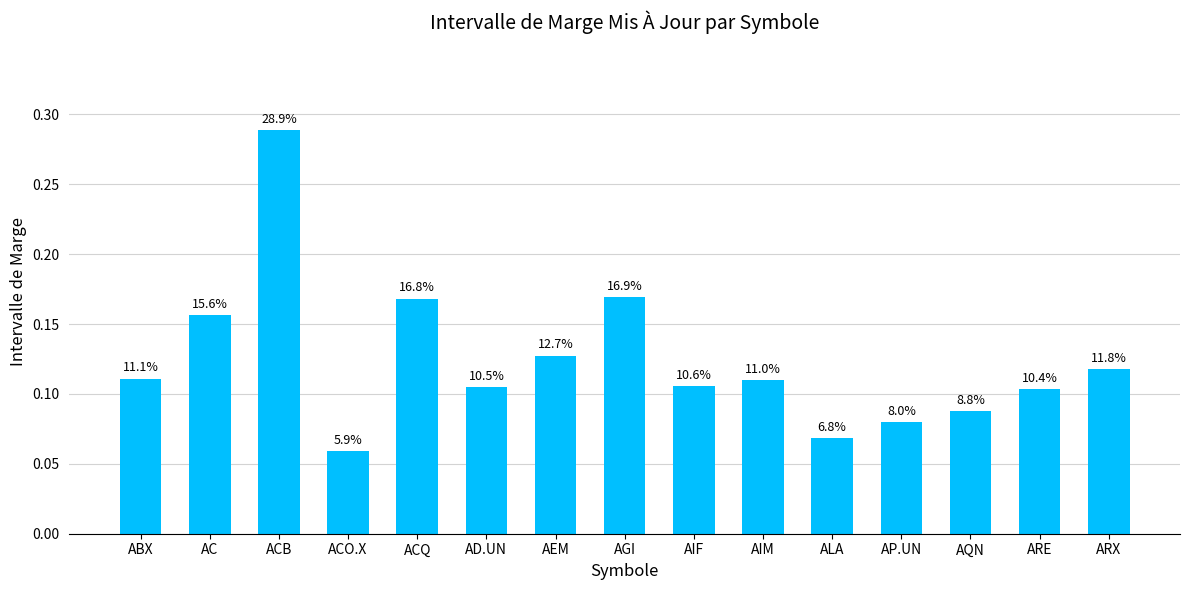

List the labels in order of value, smallest first.

ACO.X, ALA, AP.UN, AQN, ARE, AD.UN, AIF, AIM, ABX, ARX, AEM, AC, ACQ, AGI, ACB